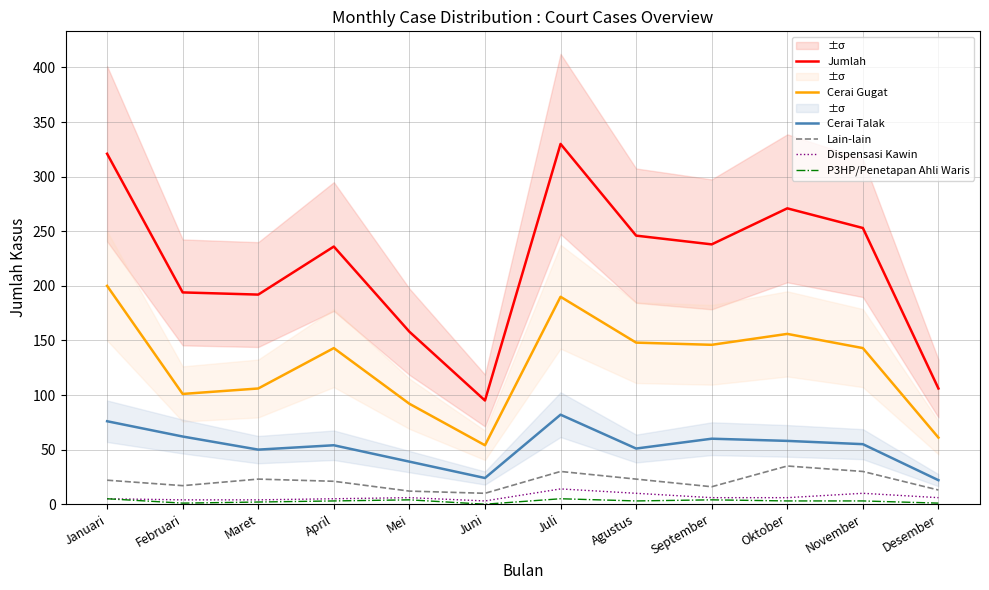

Where is the first local minimum for Cerai Gugat?

Februari